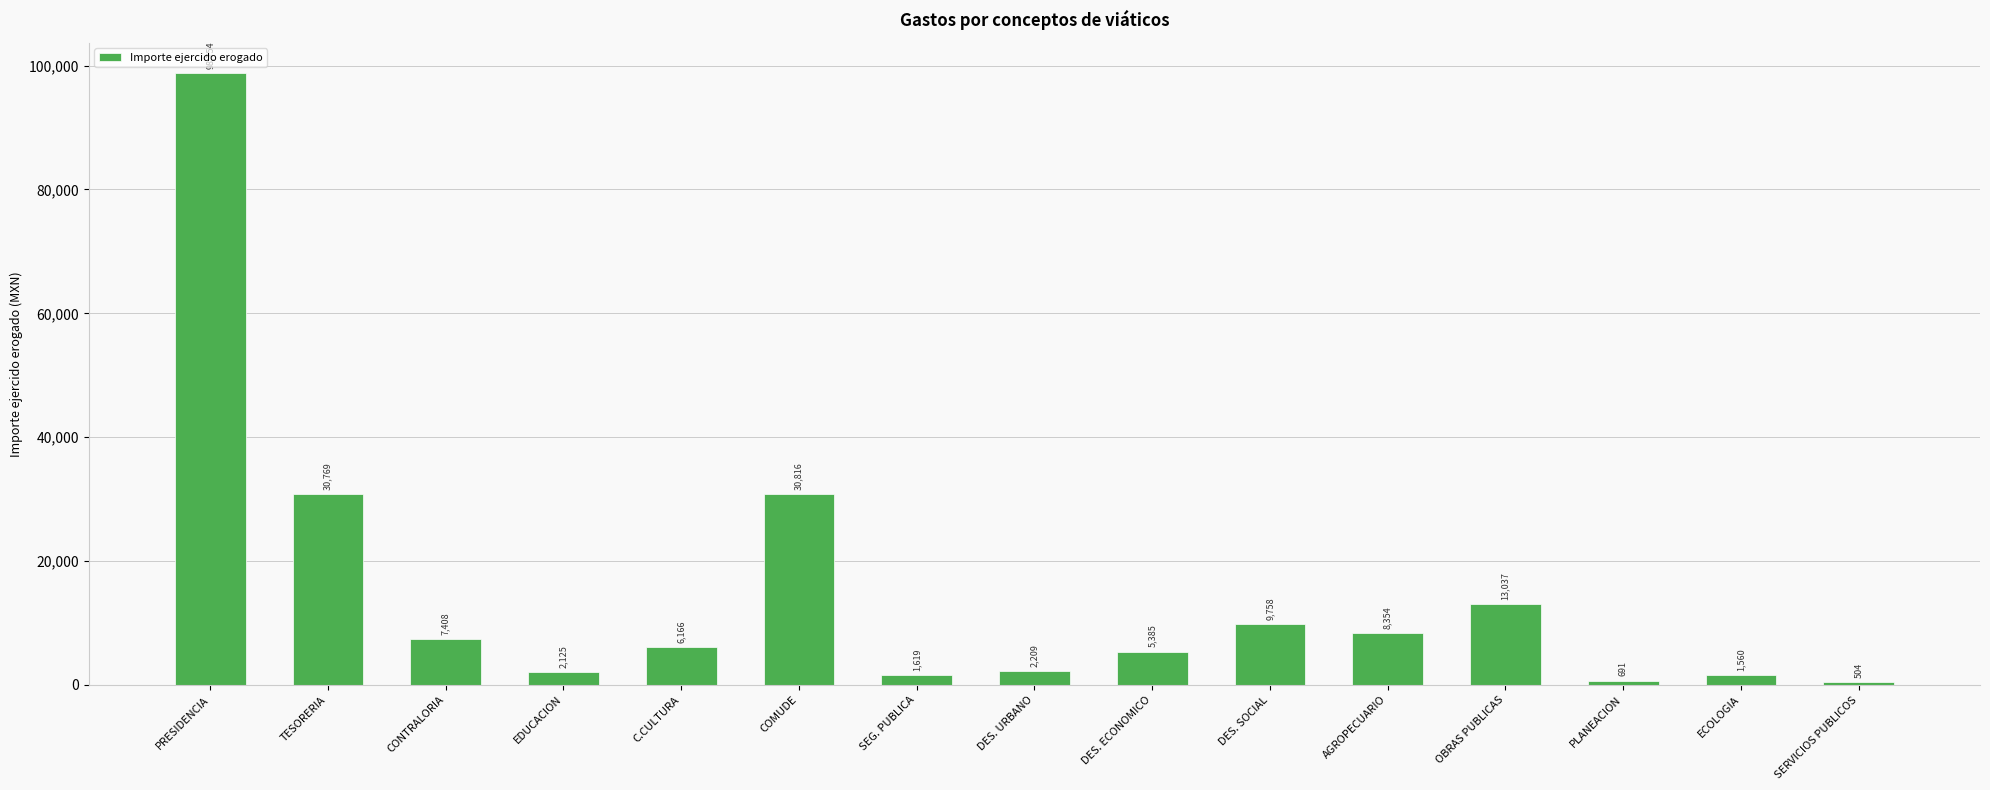

What is the sum of all values?

219155.0